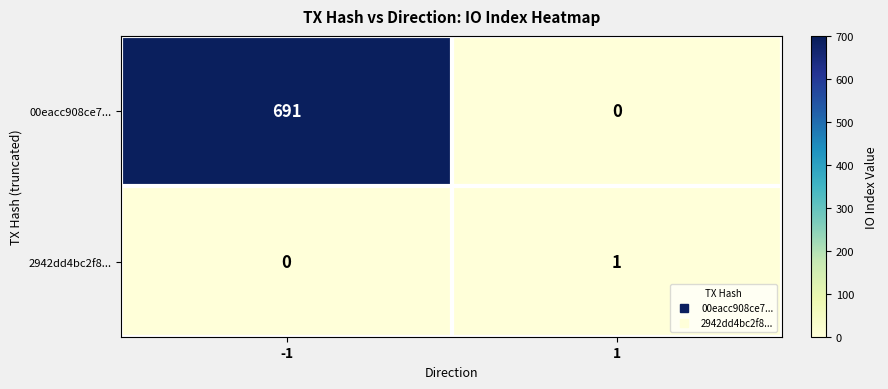

What is the difference between the maximum and minimum values in the 00eacc908ce7... series?

691